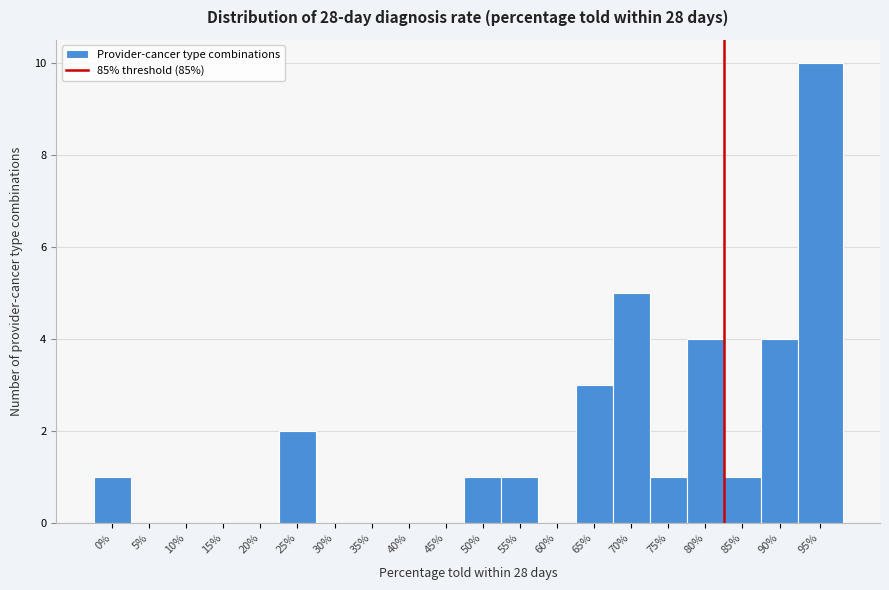

Reading left to right, what are all the values shown in this chart?

0%=1	5%=0	10%=0	15%=0	20%=0	25%=2	30%=0	35%=0	40%=0	45%=0	50%=1	55%=1	60%=0	65%=3	70%=5	75%=1	80%=4	85%=1	90%=4	95%=10